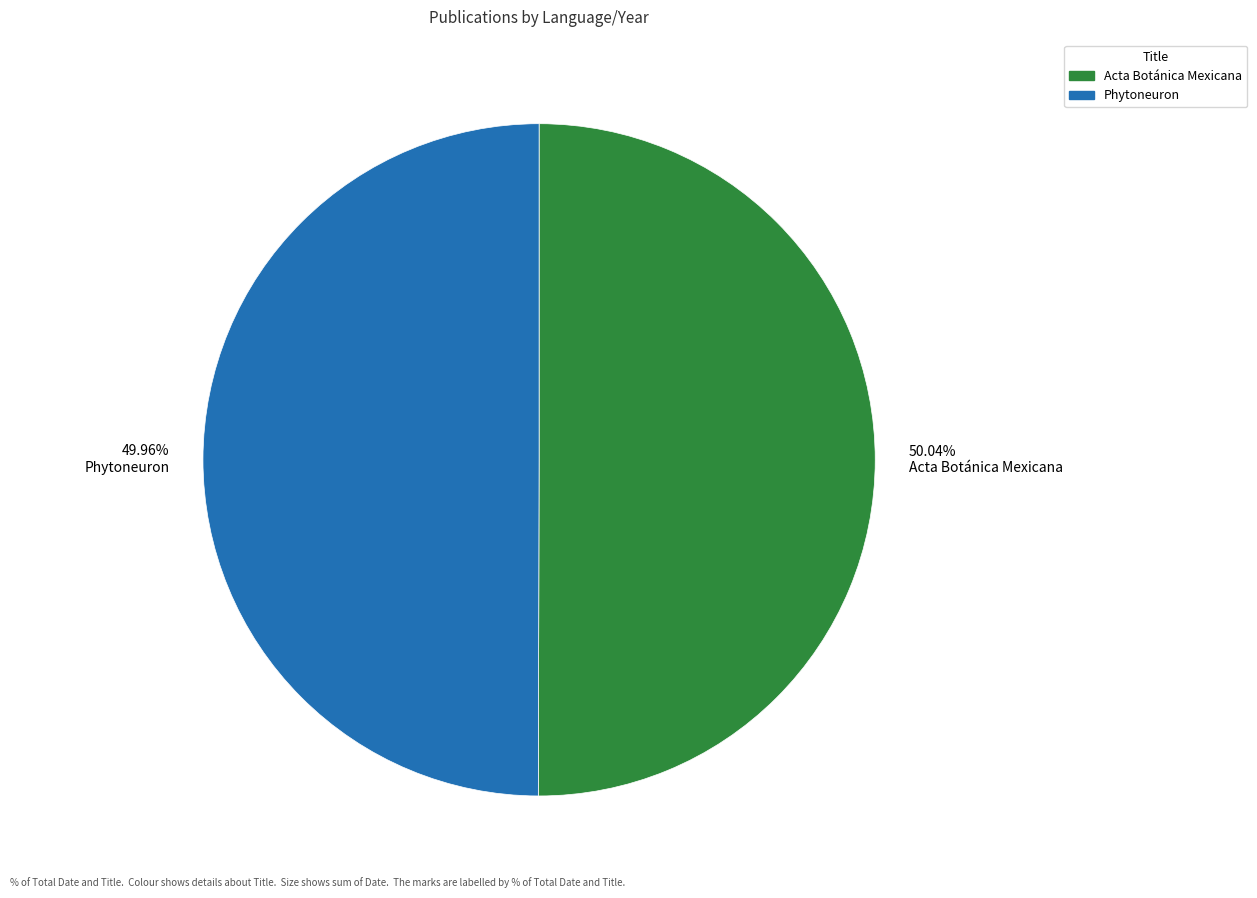

Do 50.04% Acta Botánica Mexicana and 49.96% Phytoneuron together represent more than half of the pie?

Yes